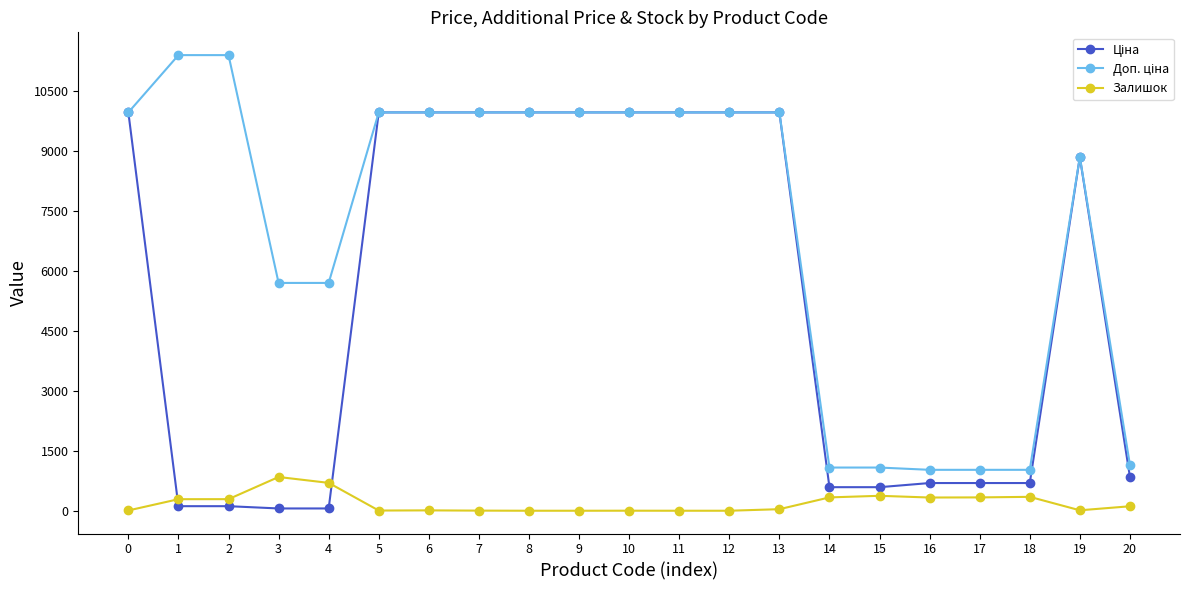

What is the maximum value shown in the chart?

11410.0